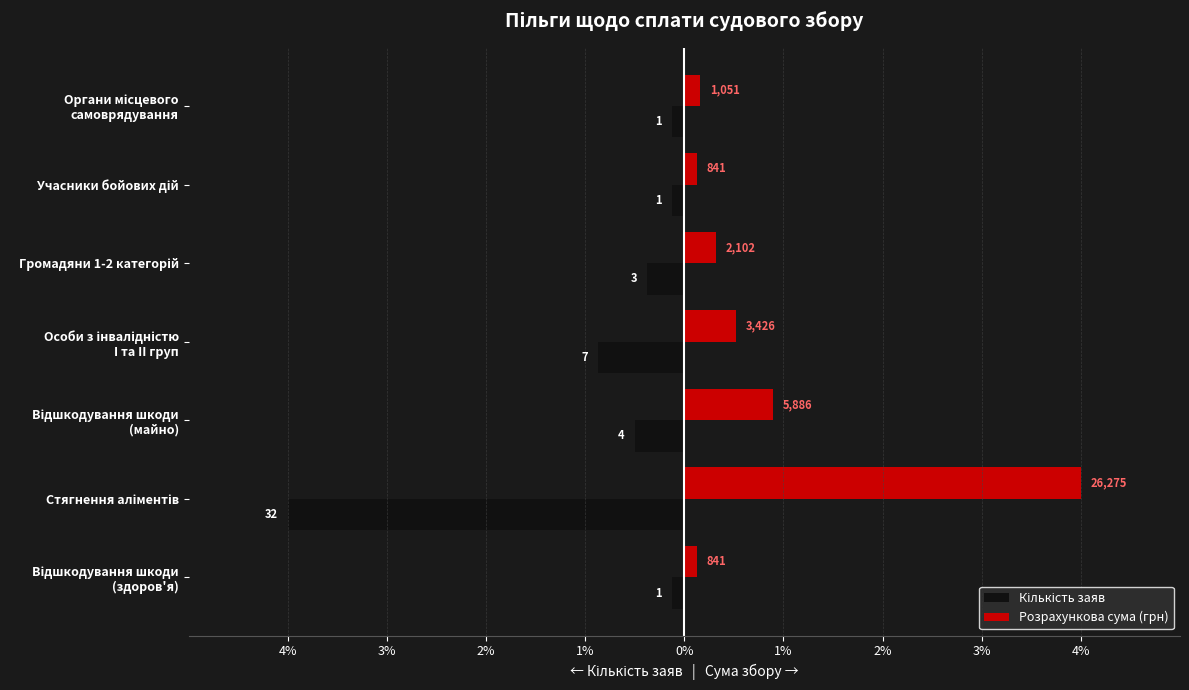

How many bars are there in total?

14